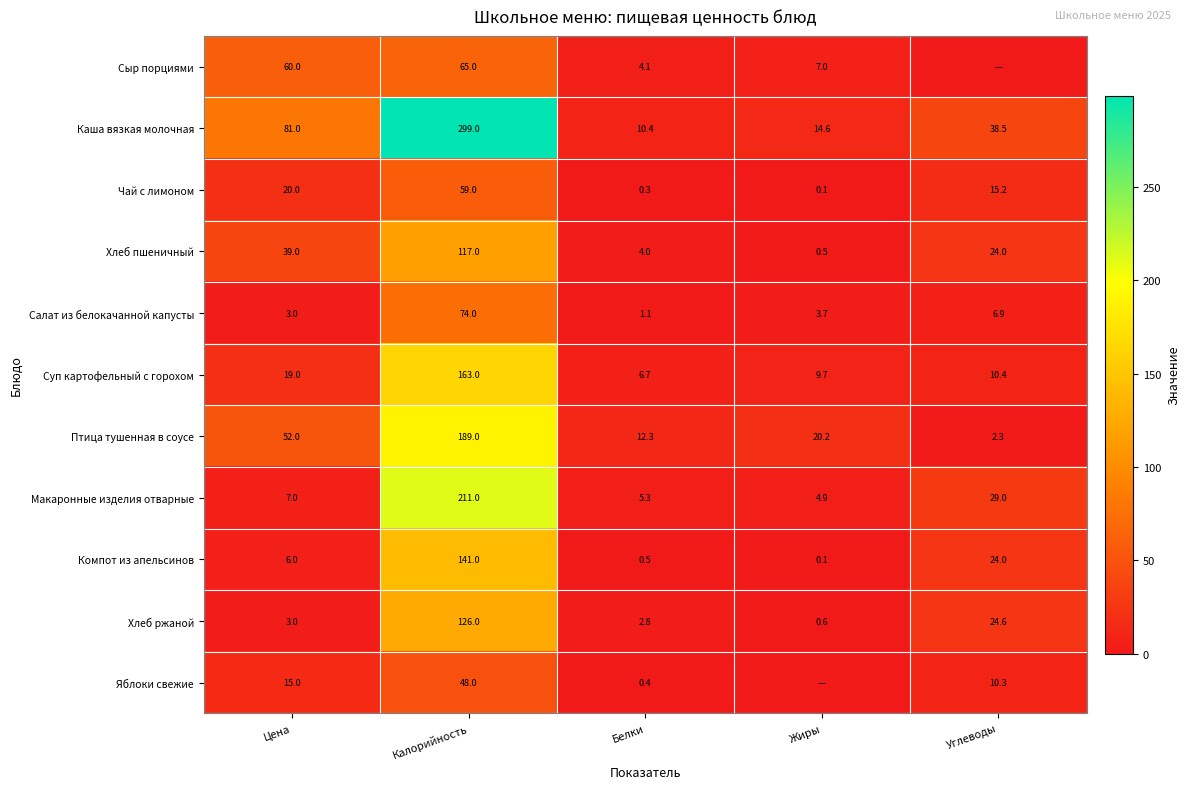

The value of Салат из белокачанной капусты at Калорийность is 74.0. True or false?

True